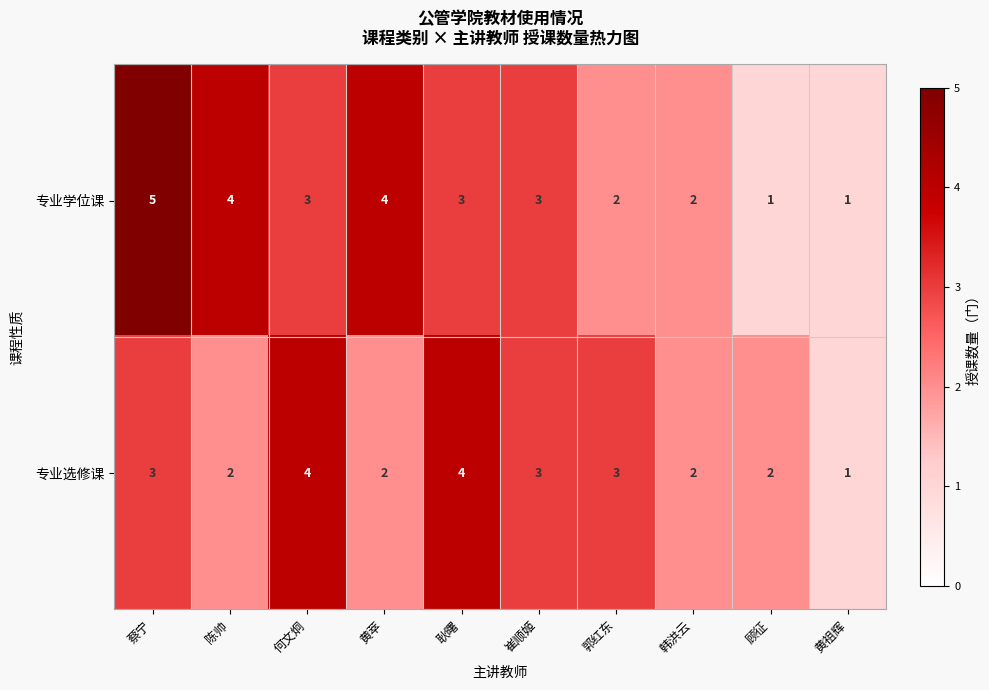

At which label does 专业学位课 first exceed 3?

蔡宁